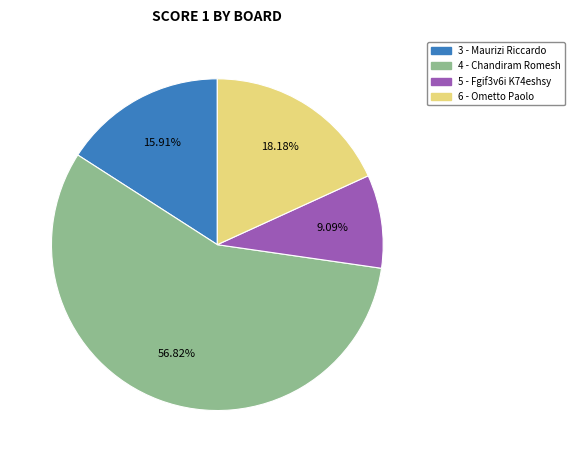

What is the smallest slice in the pie chart?

5 - Fgif3v6i K74eshsy